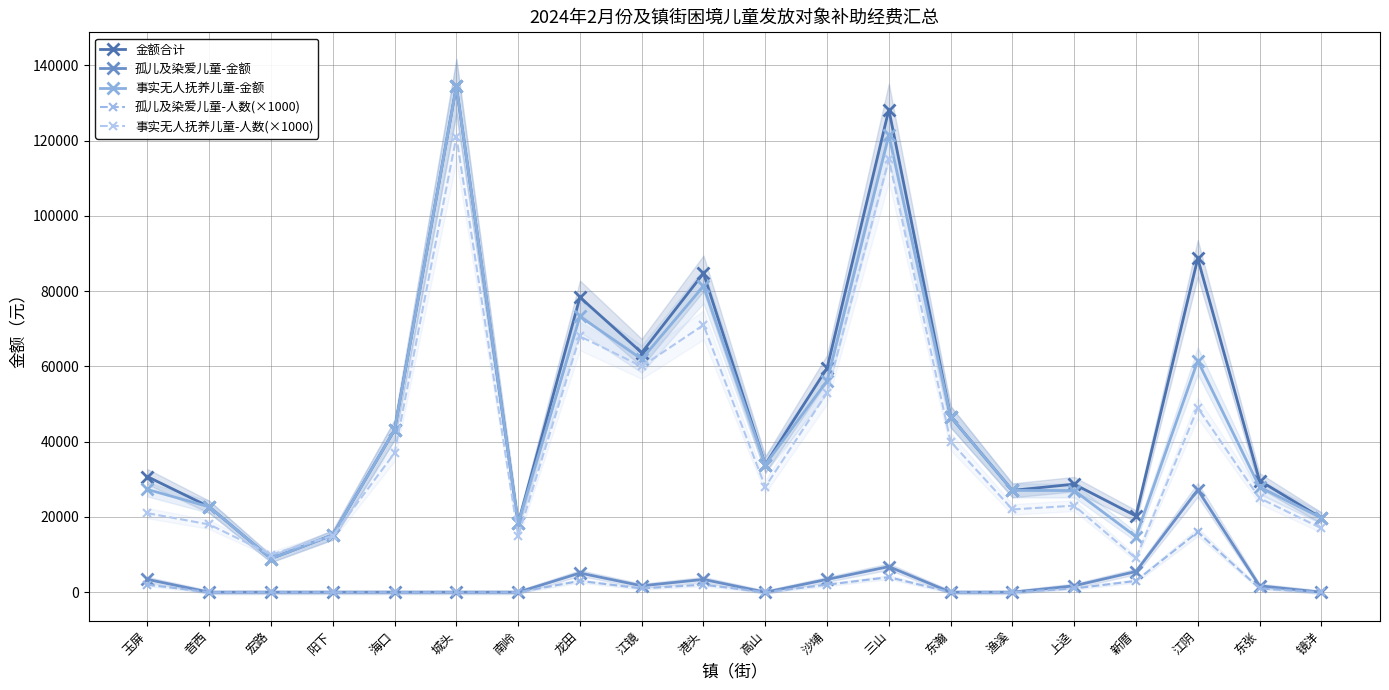

Which series has the largest total across all categories?

金额合计